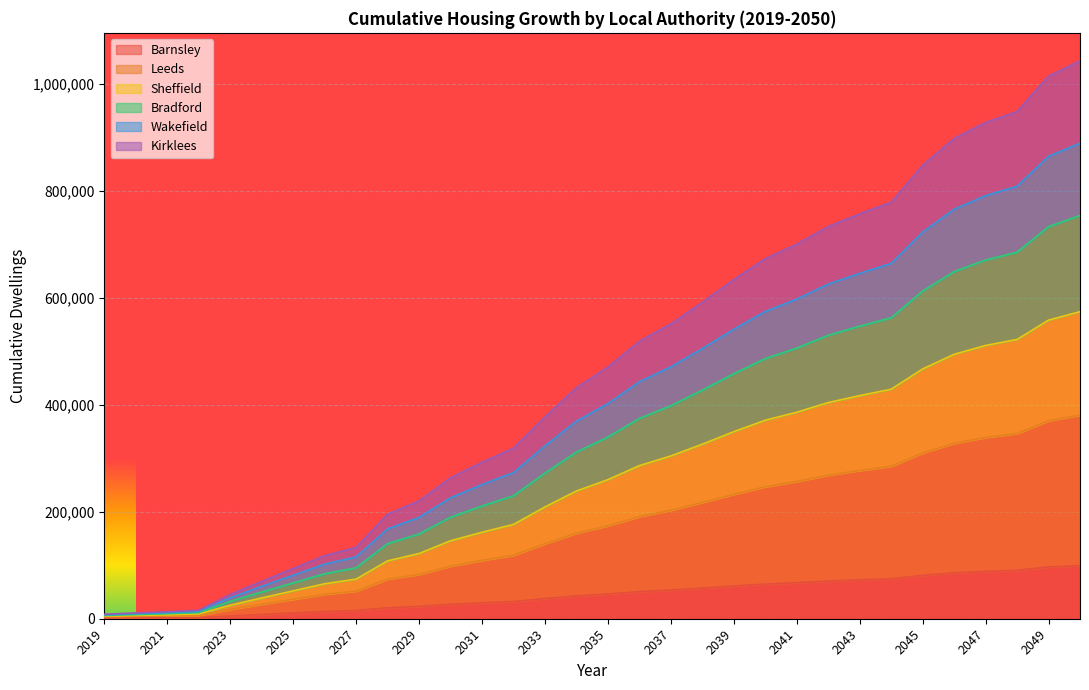

True or false: Leeds and Barnsley cross at least once.

False